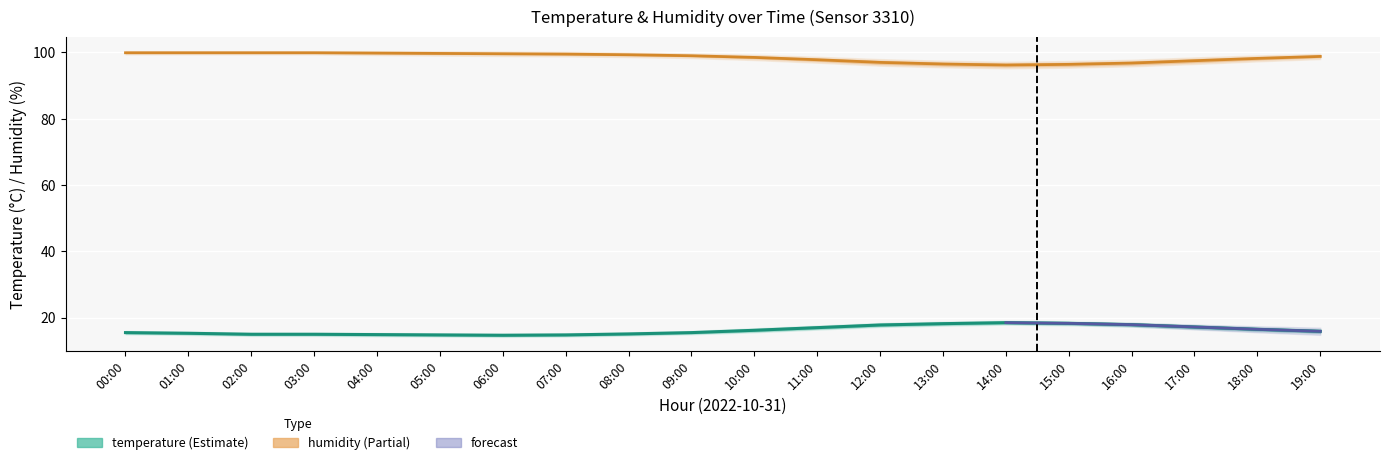

True or false: temperature has more than 1 points higher than both neighbors.

False